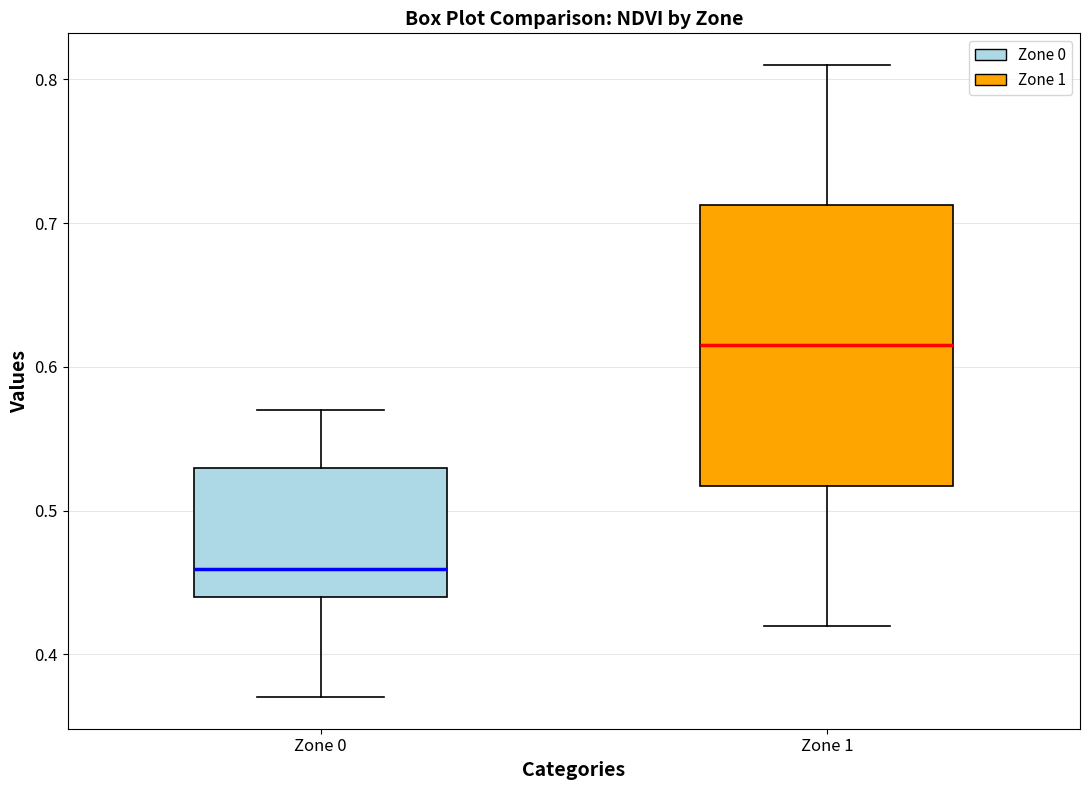

Where is the lower edge of the box for Zone 1 on the y-axis? The values are not printed on the chart, so give them approximately, as read against the axis.

0.52